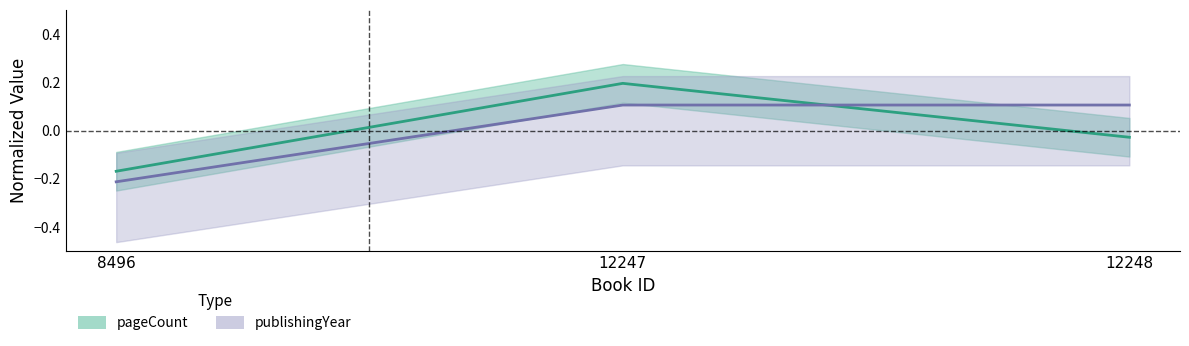

What is the difference between the pageCount values at 12247 and 8496?

0.4